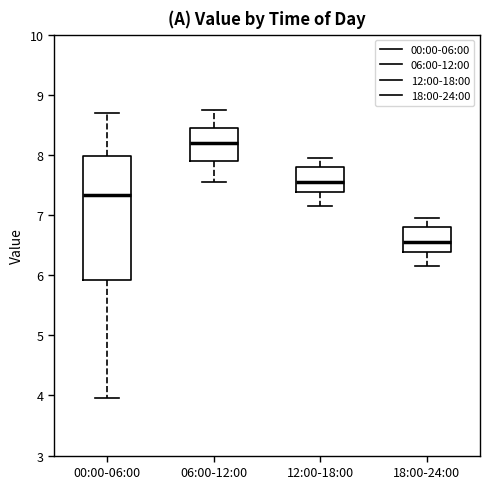

Comparing the boxes themselves (not the whiskers), which one is the tallest?

00:00-06:00